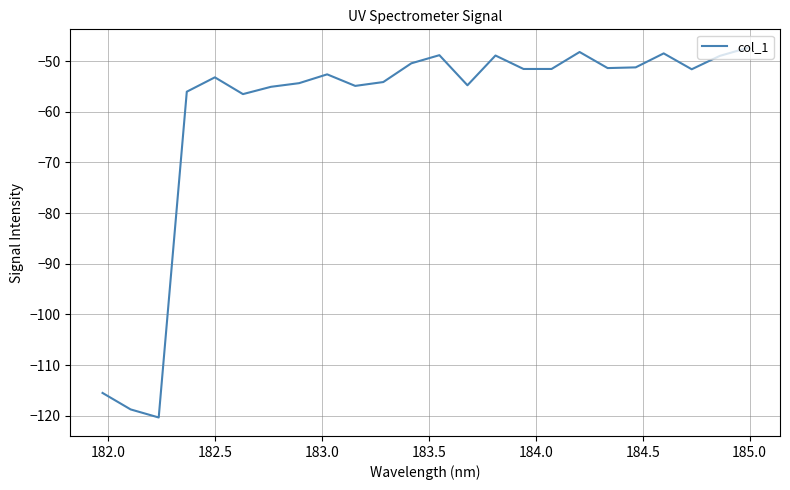

What is the difference between the maximum and minimum values?

73.0